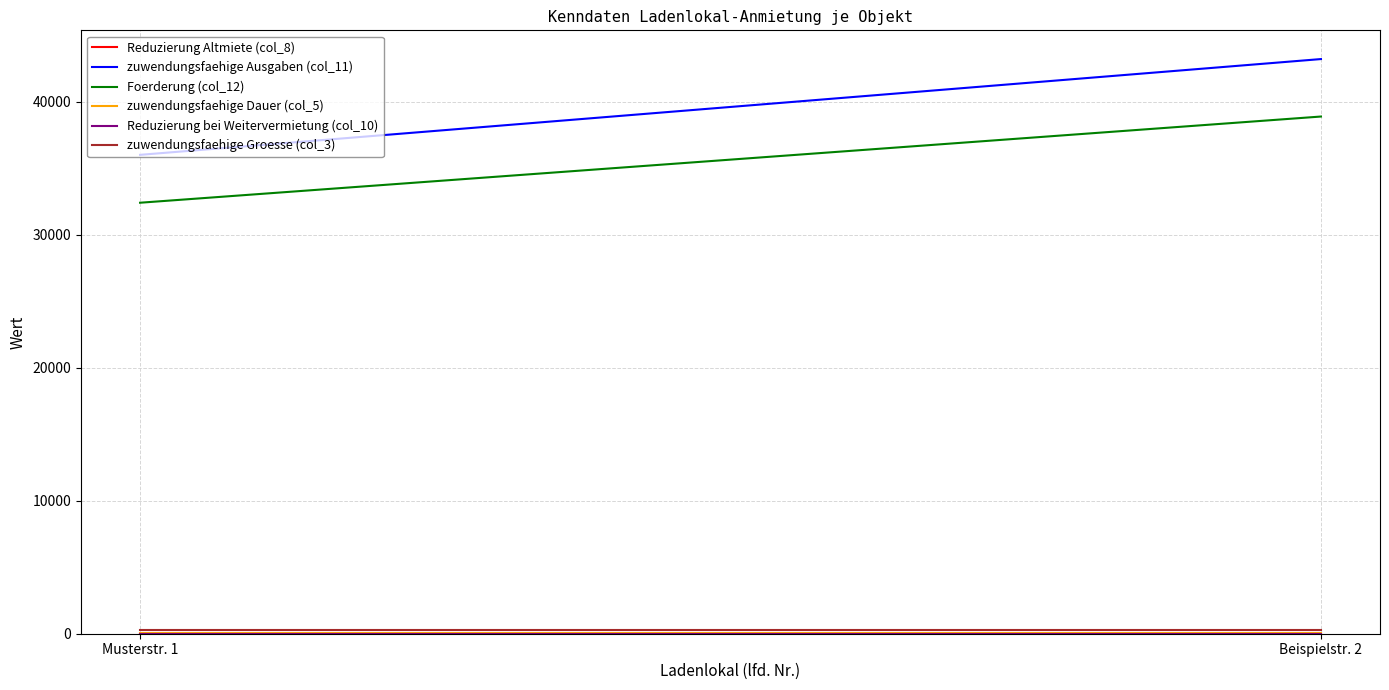

How many data points in zuwendungsfaehige Ausgaben (col_11) are less than 43200?

1